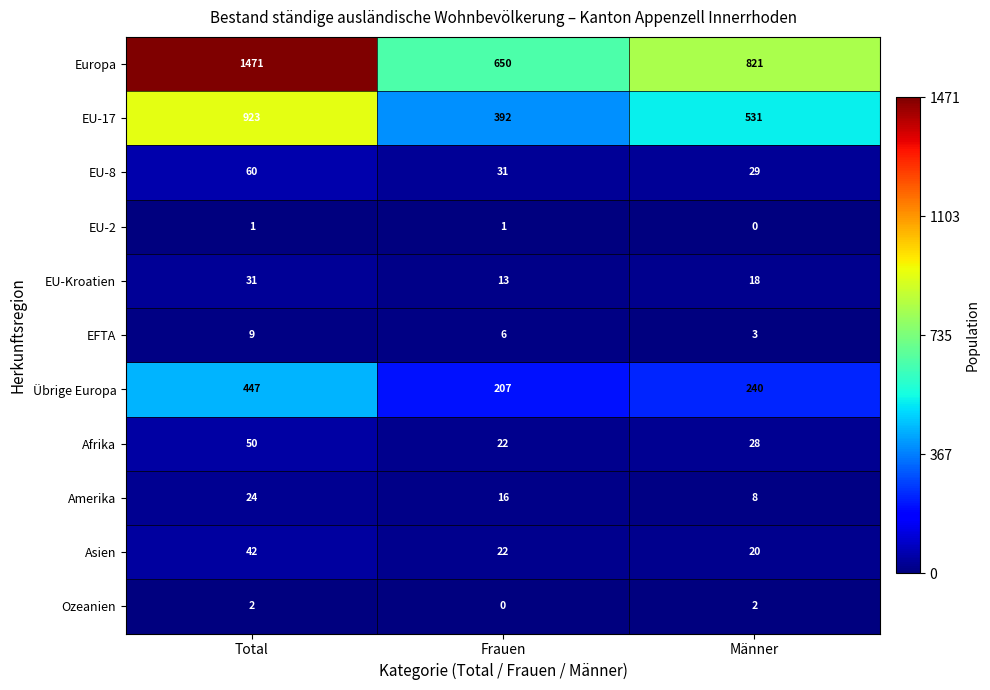

How many categories are shown in the chart?

3